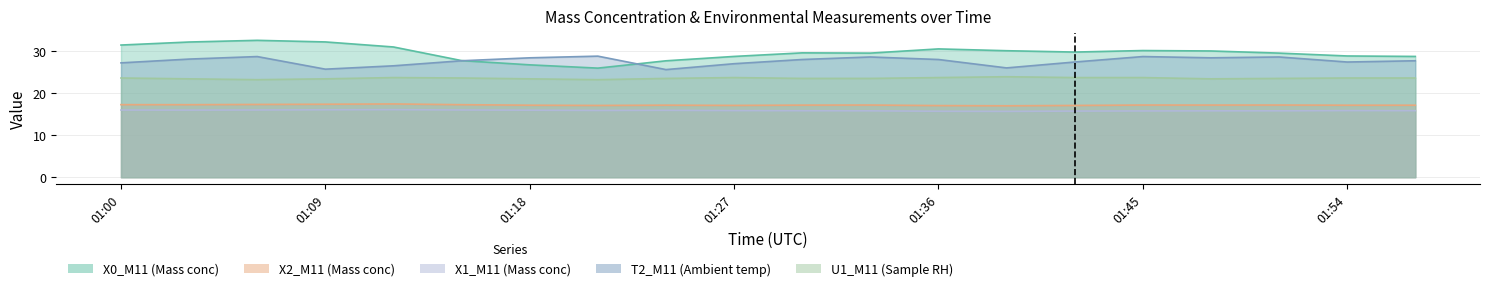

In X2_M11, how many points are higher than both neighbors (excluding endpoints)?

5